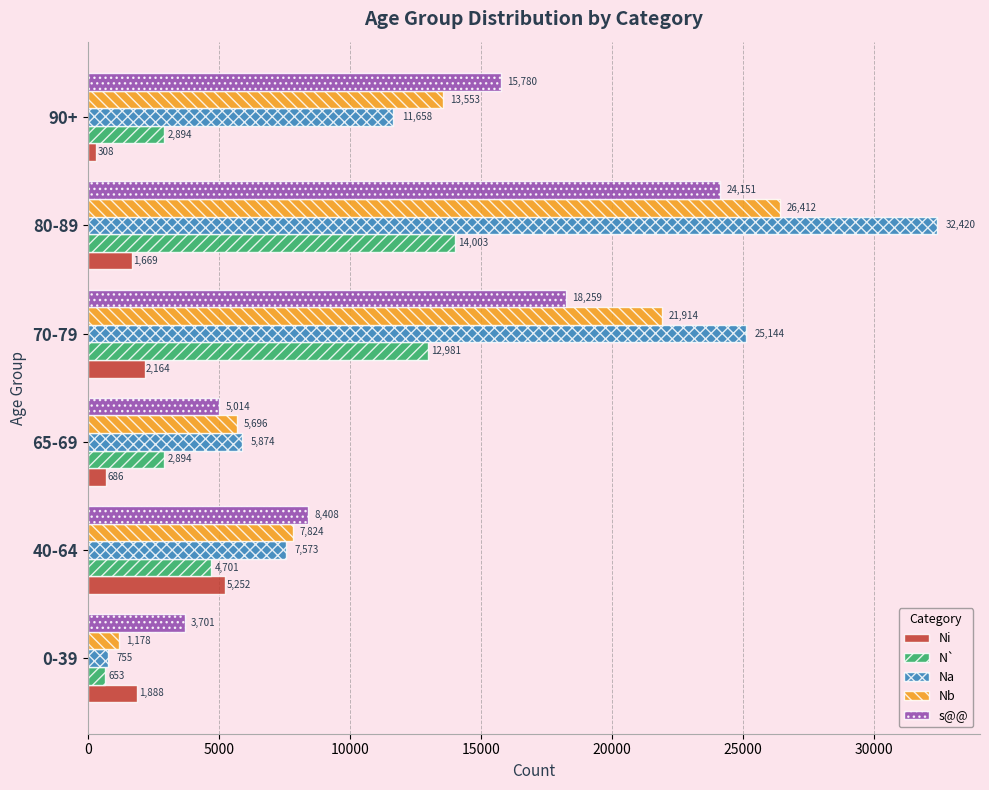

What is the difference between the maximum and minimum values in the s@@ series?

20450